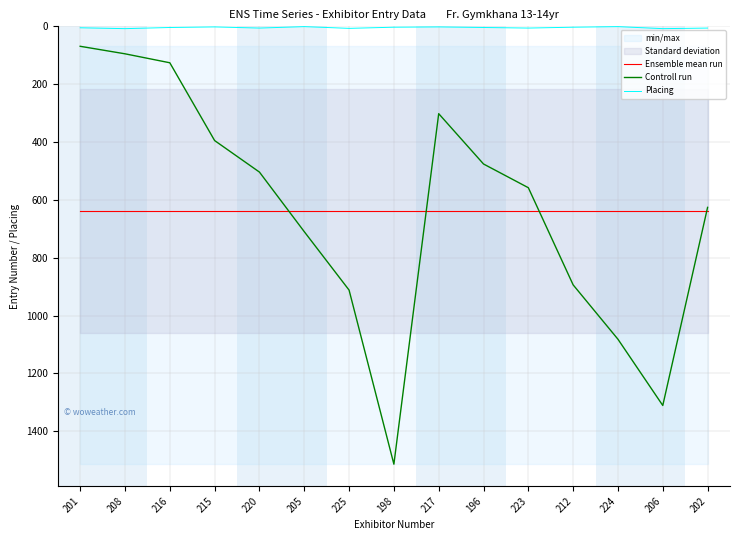

Which series has the largest total across all categories?

Ensemble mean run